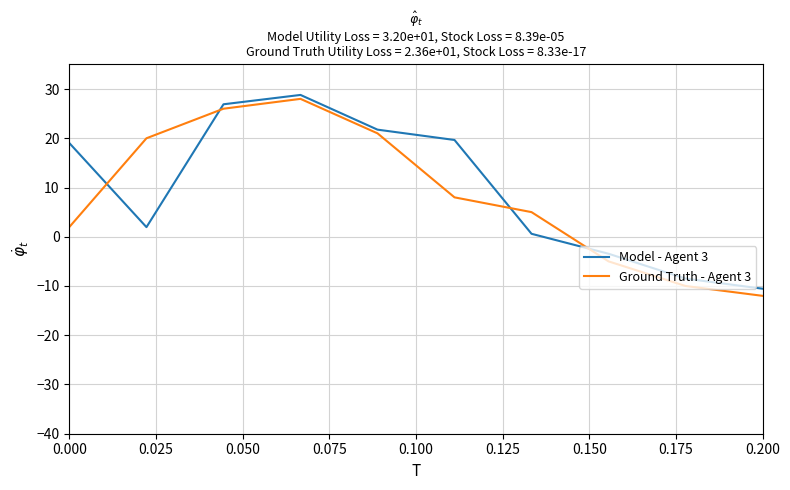

Which series has the widest spread of values?

Ground Truth - Agent 3